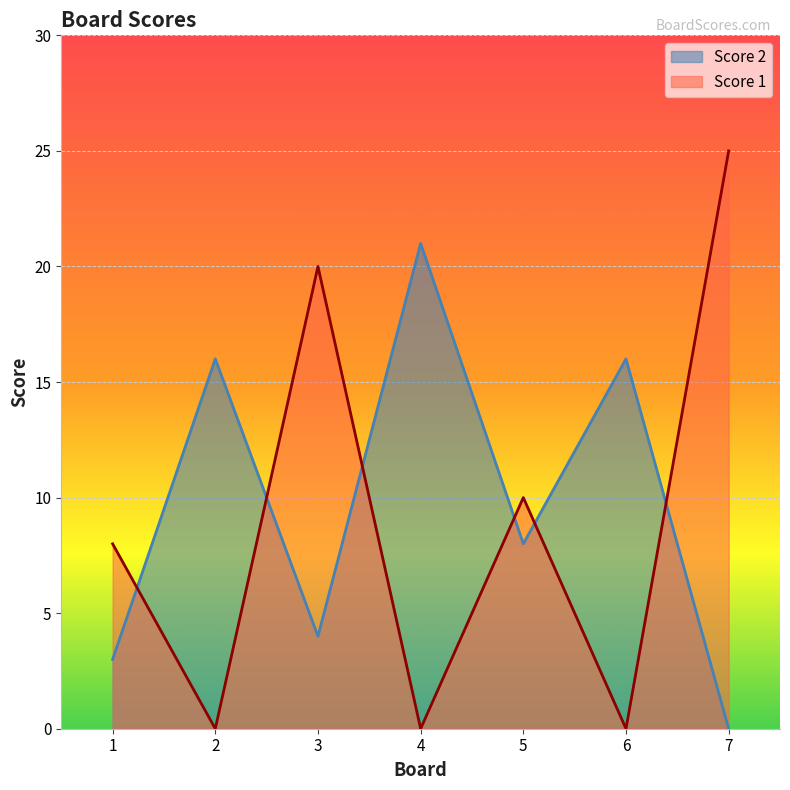

Reading right to left, what are all the values shown in this chart?

Score 2: 0	16	8	21	4	16	3
Score 1: 25	0	10	0	20	0	8